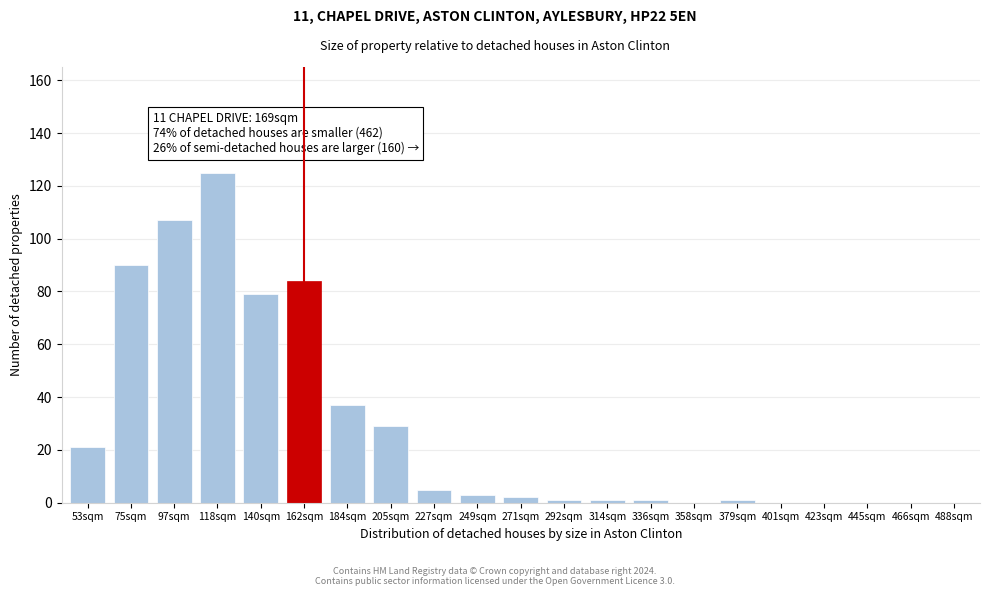

Reading left to right, list all the values displayed in this chart.

53sqm=21	75sqm=90	97sqm=107	118sqm=125	140sqm=79	162sqm=84	184sqm=37	205sqm=29	227sqm=5	249sqm=3	271sqm=2	292sqm=1	314sqm=1	336sqm=1	358sqm=0	379sqm=1	401sqm=0	423sqm=0	445sqm=0	466sqm=0	488sqm=0